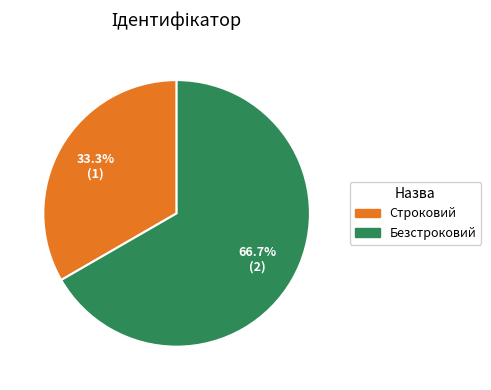

To the nearest percent, what is the difference between the largest and smallest slice percentages?

33%